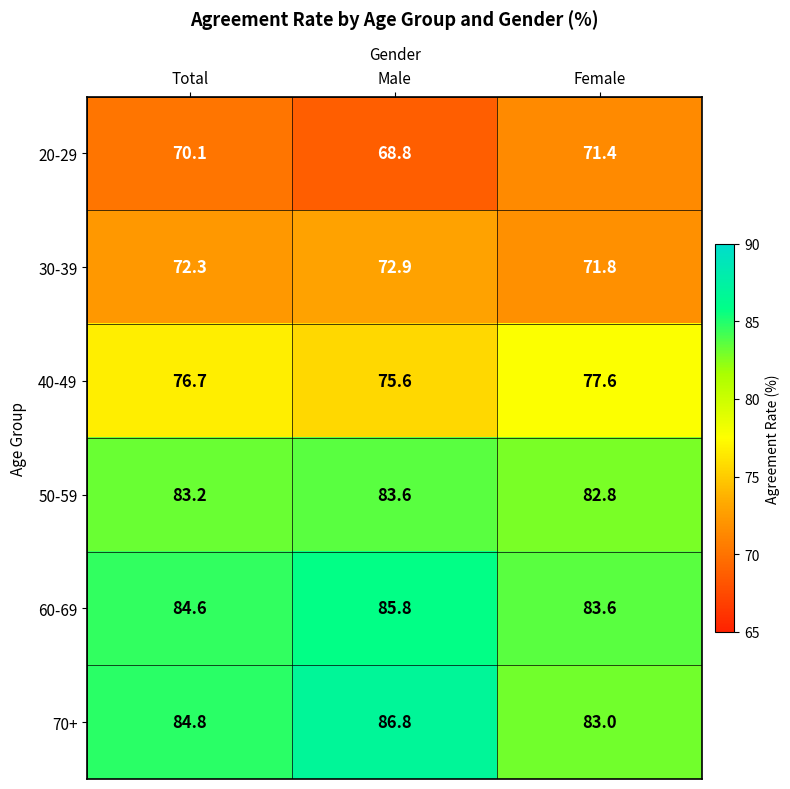

What is the greatest value displayed?

86.8